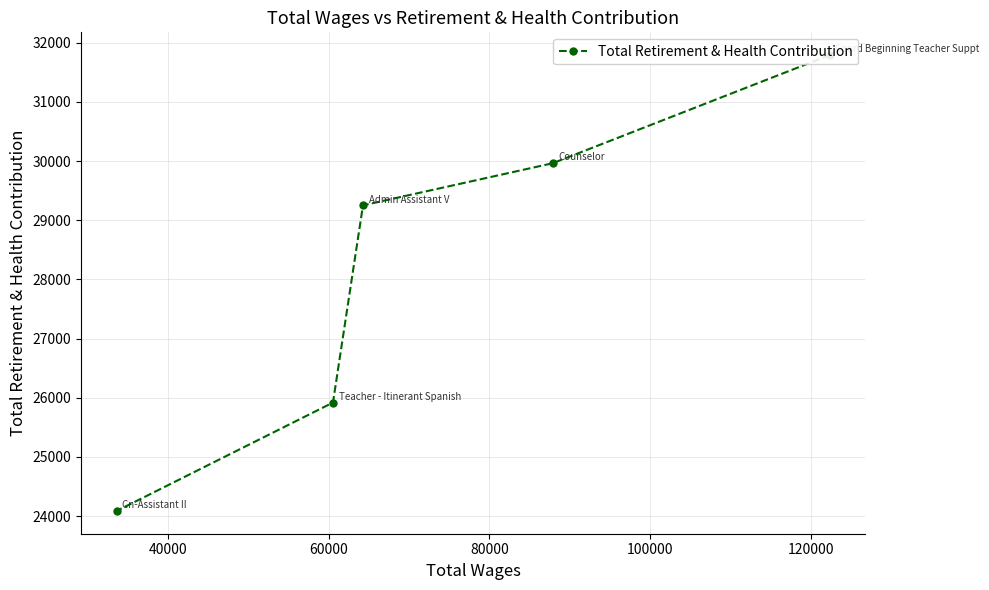

What is the minimum value shown in the chart?

24088